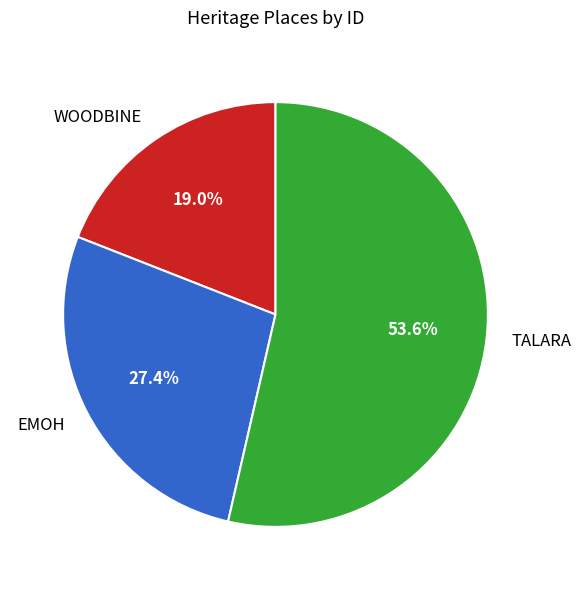

Is it true that WOODBINE is 19% of the pie?

True